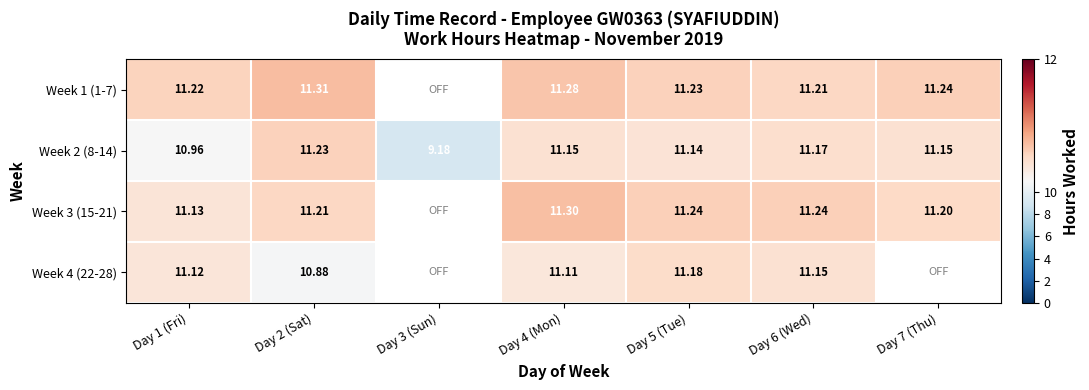

At which category does the chart reach its peak across all series?

Day 2 (Sat)